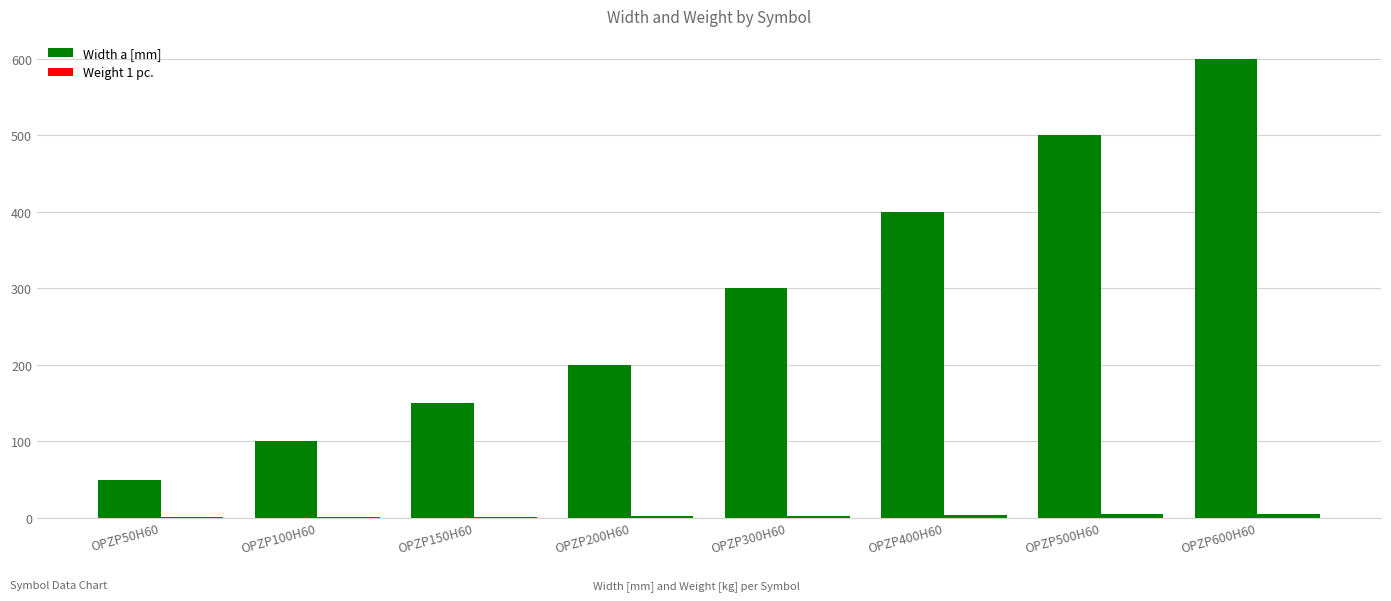

What is the minimum value shown in the chart?

0.9